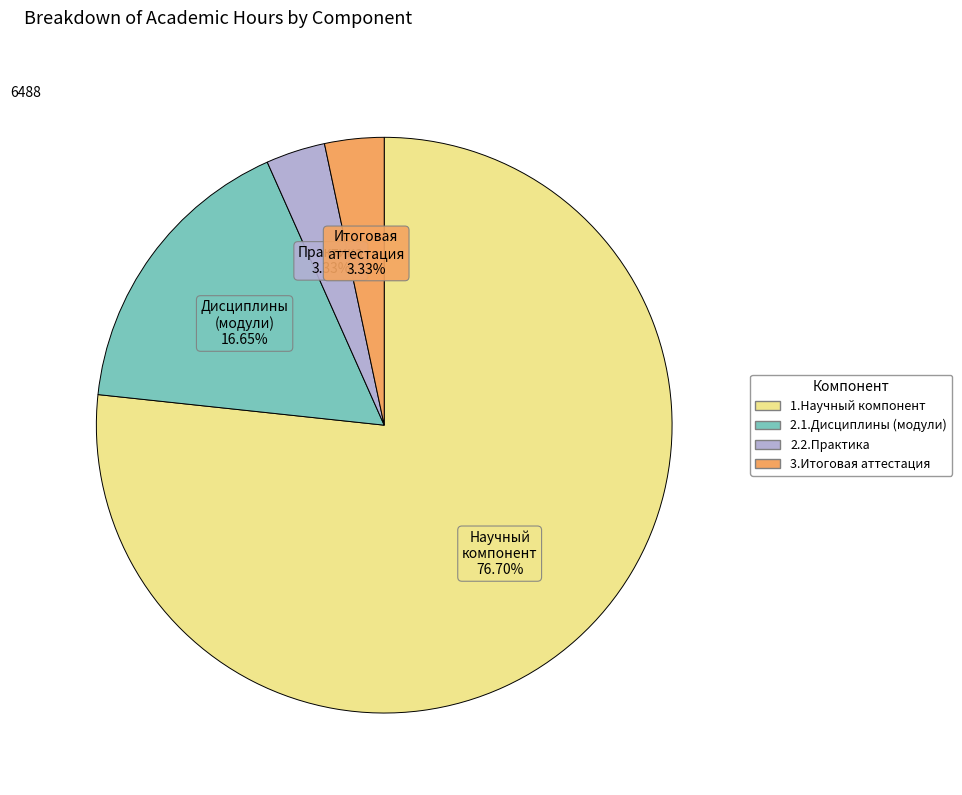

Combined, do 3.Итоговая аттестация and 1.Научный компонент account for over 50%?

Yes